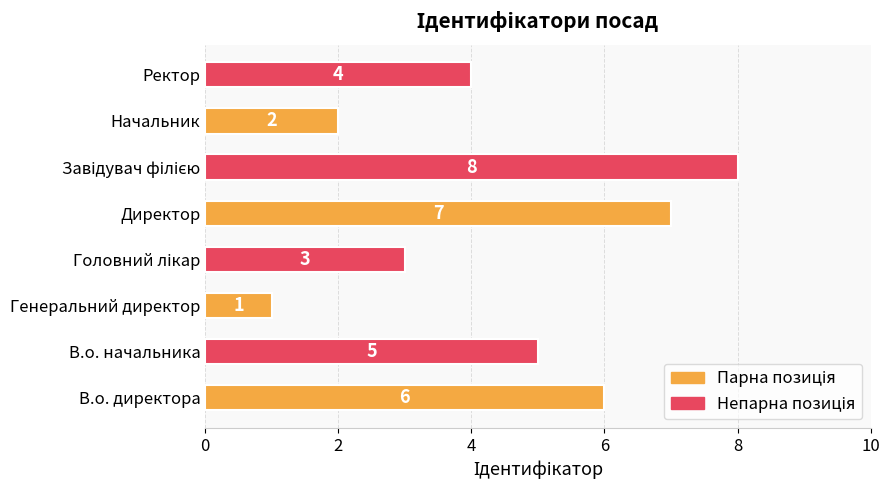

How many data points are less than 5?

4